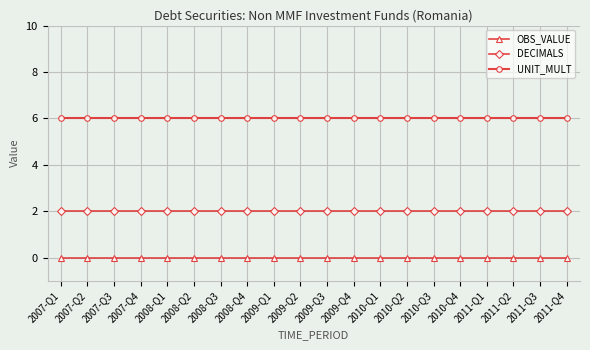

Read the UNIT_MULT value at 2010-Q4.

6